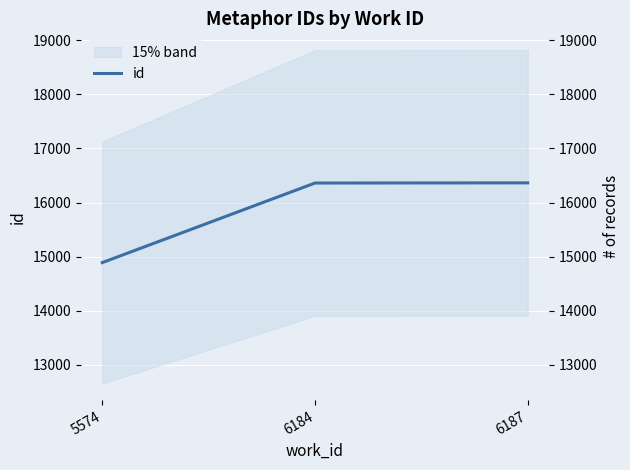

What is the difference between the maximum and second lowest values?

3